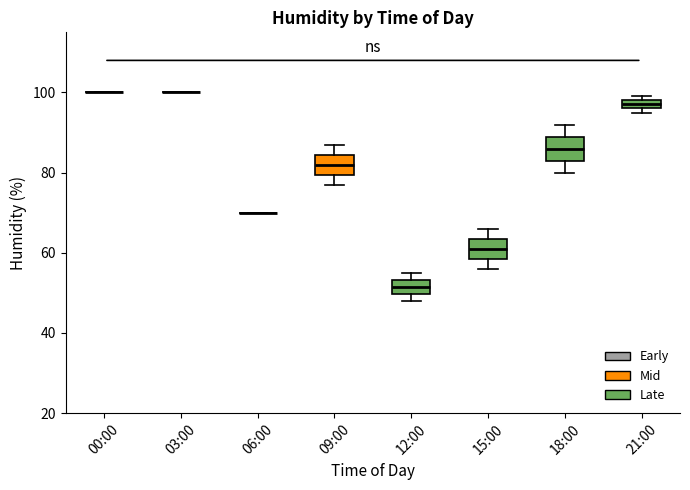

Where is the upper edge of the box for 12:00 on the y-axis? The values are not printed on the chart, so give them approximately, as read against the axis.

54